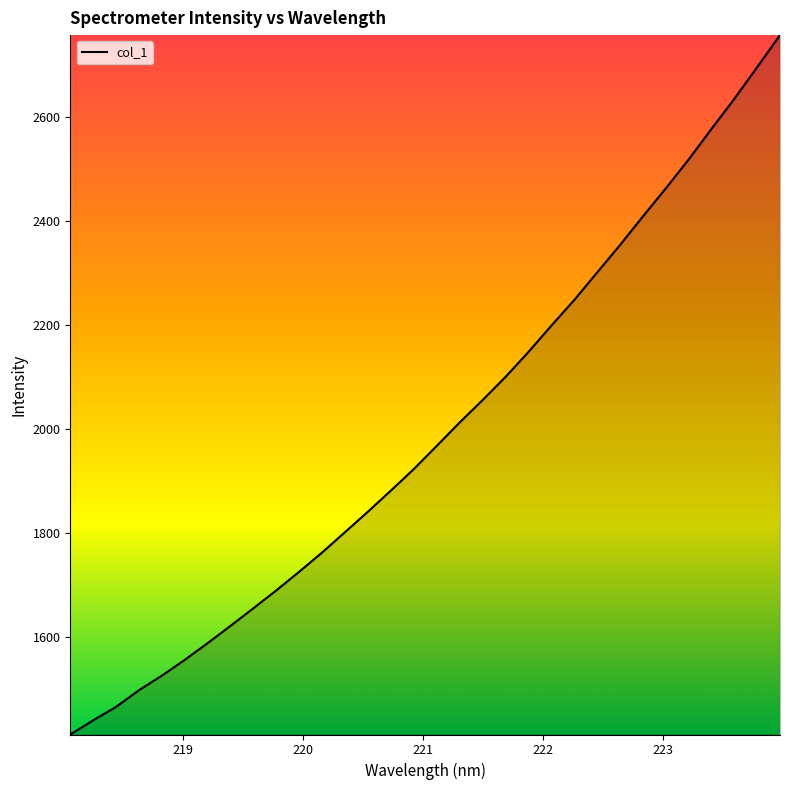

What is the minimum value shown in the chart?

1411.8